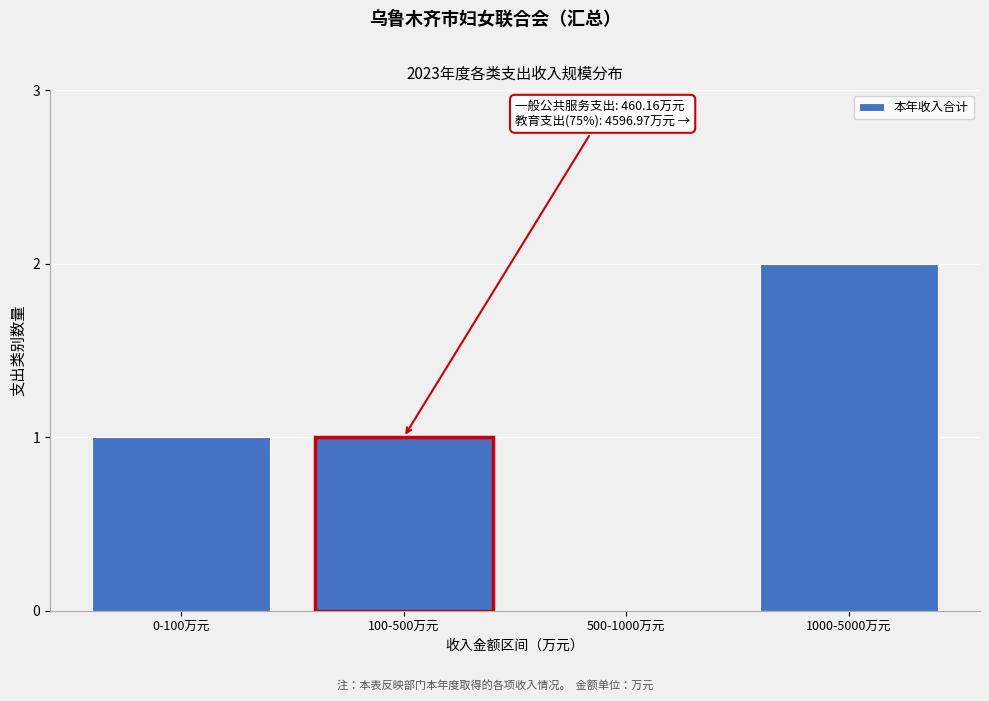

Reading left to right, what are all the values shown in this chart?

0-100万元=1	100-500万元=1	500-1000万元=0	1000-5000万元=2